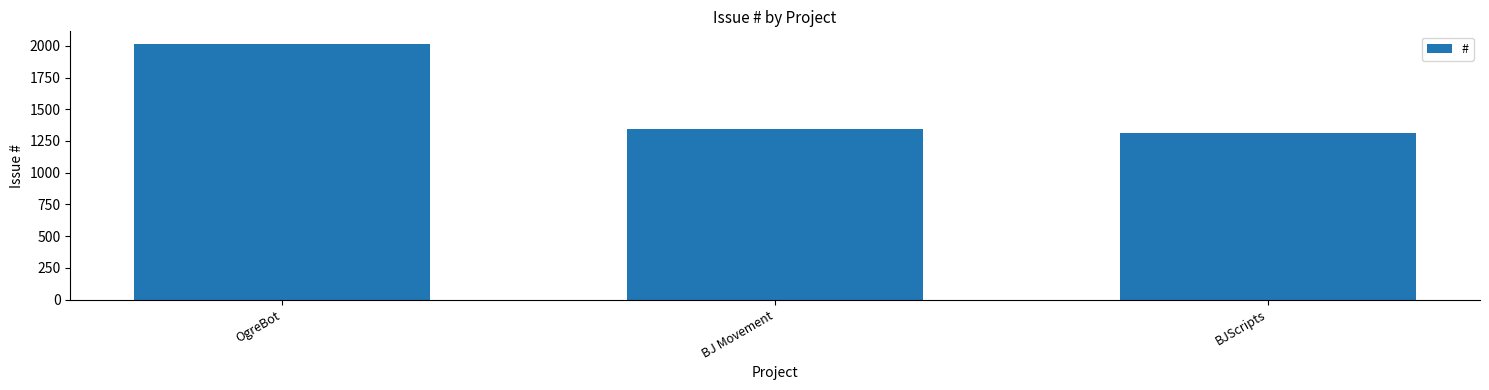

Reading left to right, extract all data points from this chart.

OgreBot=2013	BJ Movement=1342	BJScripts=1311